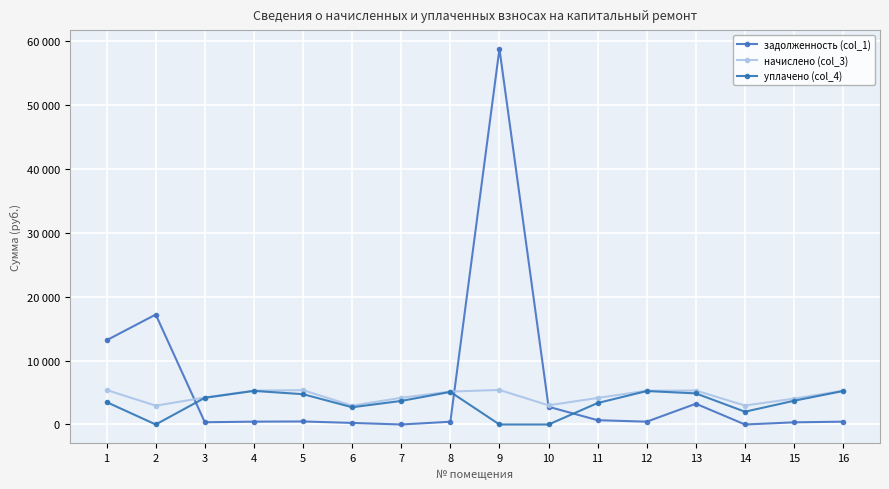

Reading left to right, what are all the values shown in this chart?

задолженность (col_1): 13173.2	17196.6	351.4	442.2	472.8	245.3	0.0	429.0	58746.3	2772.0	671.9	440.2	3246.5	0.0	337.5	440.9
начислено (col_3): 5394.1	2943.7	4216.7	5306.6	5370.4	2943.7	4177.0	5147.5	5402.2	2999.4	4153.1	5282.8	5306.6	2959.7	4049.6	5290.8
уплачено (col_4): 3500.0	0.0	4175.3	5254.6	4740.0	2697.3	3685.6	5097.1	0.0	0.0	3359.1	5231.0	4864.4	1999.9	3712.2	5238.9